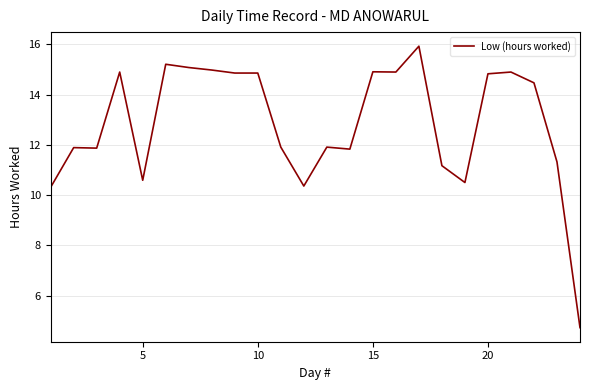

What is the difference between the maximum and minimum values?

11.2